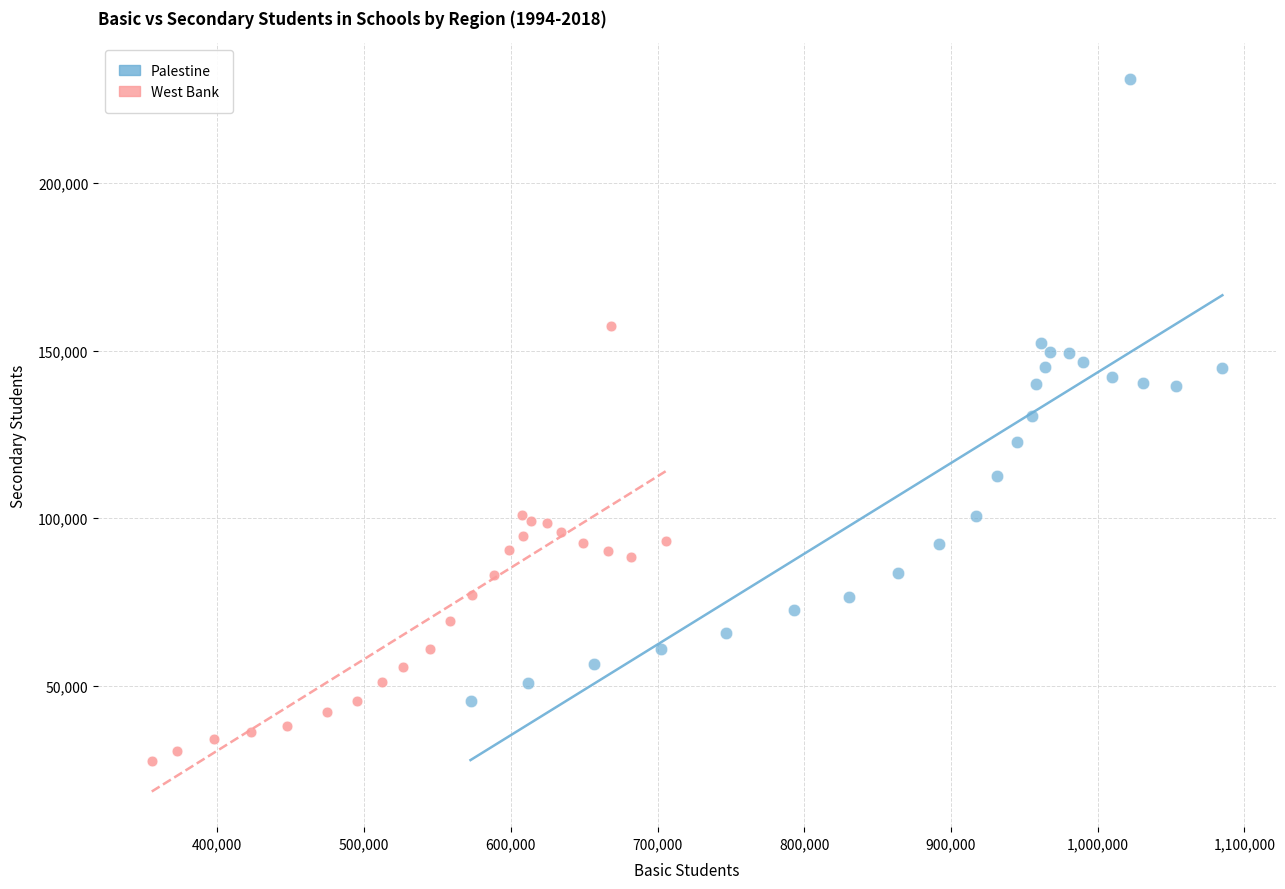

Which series contains the highest Y value?

Palestine